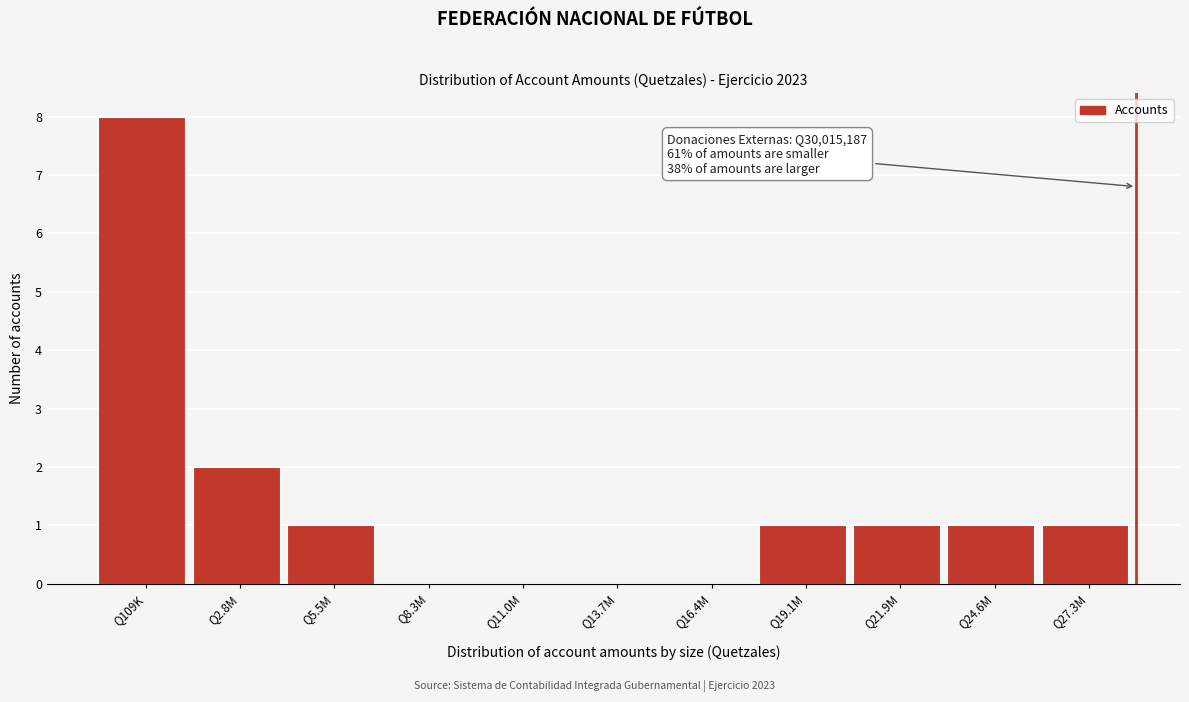

Reading right to left, what are all the values shown in this chart?

Q27.3M=1	Q24.6M=1	Q21.9M=1	Q19.1M=1	Q16.4M=0	Q13.7M=0	Q11.0M=0	Q8.3M=0	Q5.5M=1	Q2.8M=2	Q109K=8